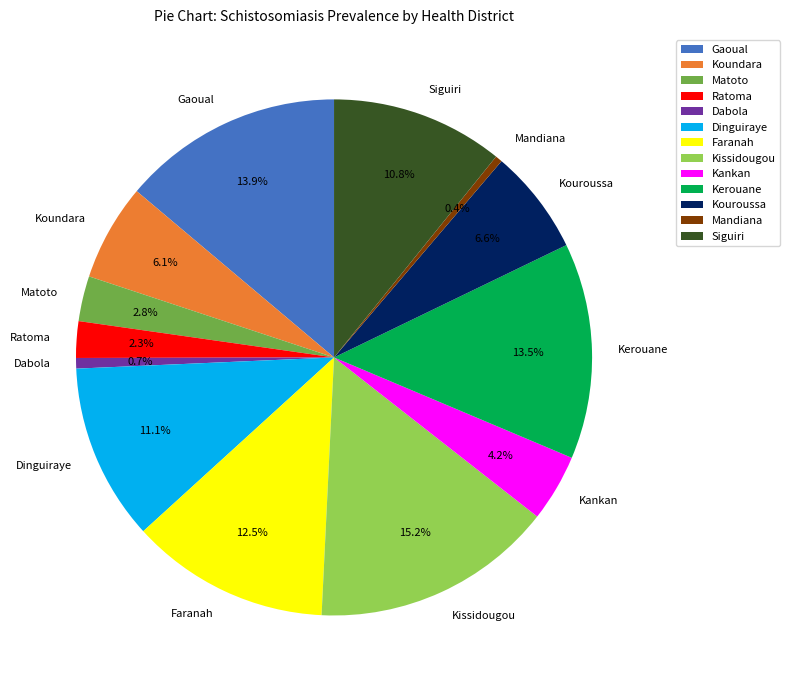

Which has a higher value, Koundara or Matoto?

Koundara